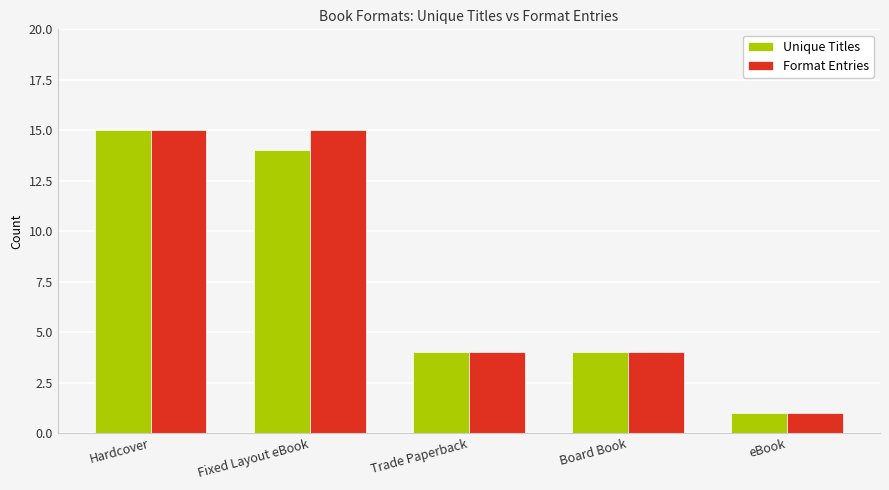

What is the maximum value for Unique Titles?

15